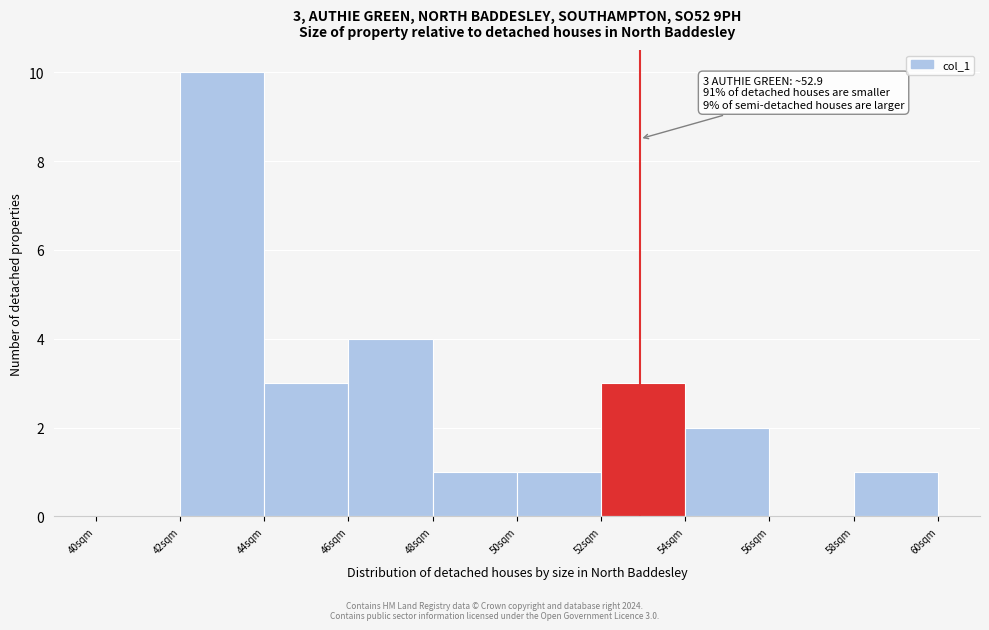

Over which range of the x-axis is the bar tallest?

42 to 44